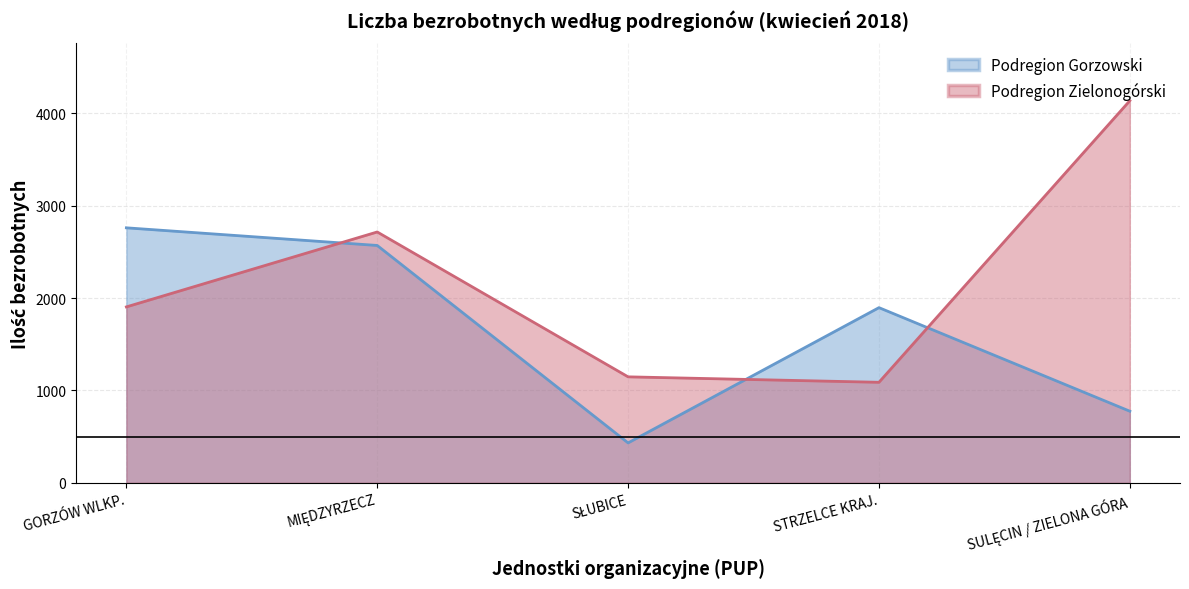

At which category does the chart reach its minimum across all series?

SŁUBICE